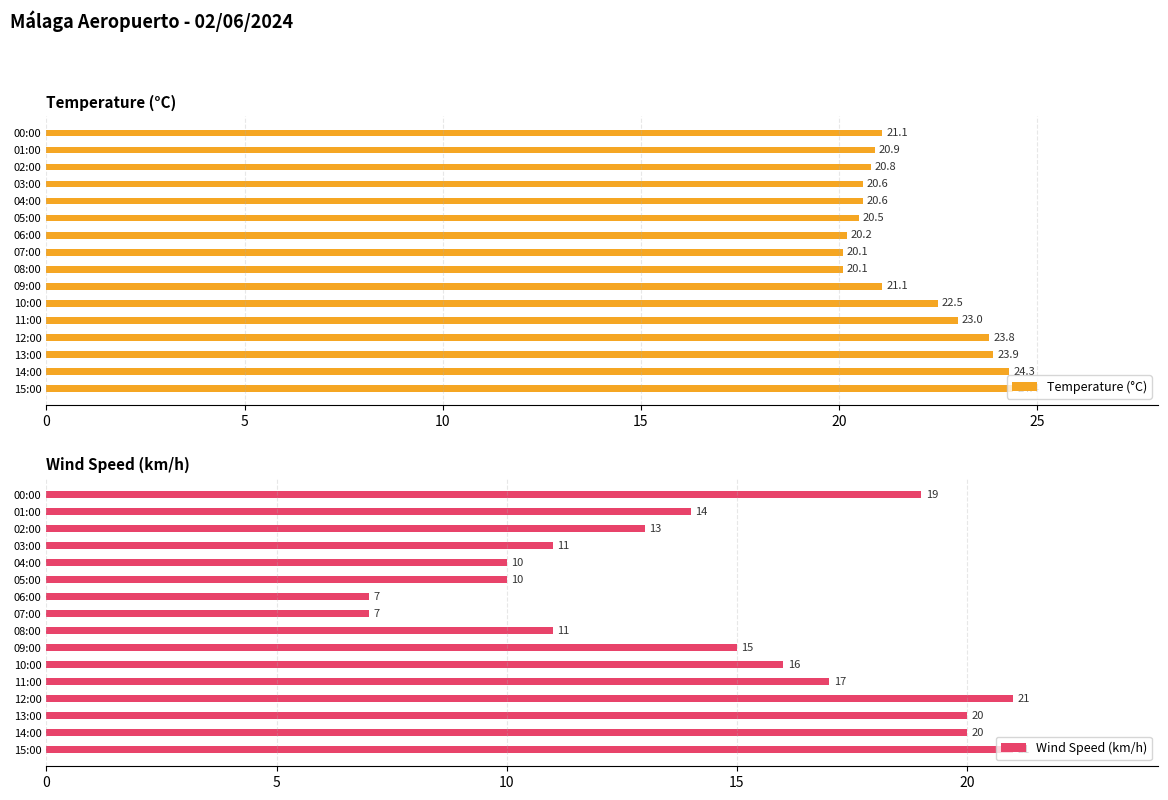

What is the approximate value of Temperature (°C) at 12:00?

23.8